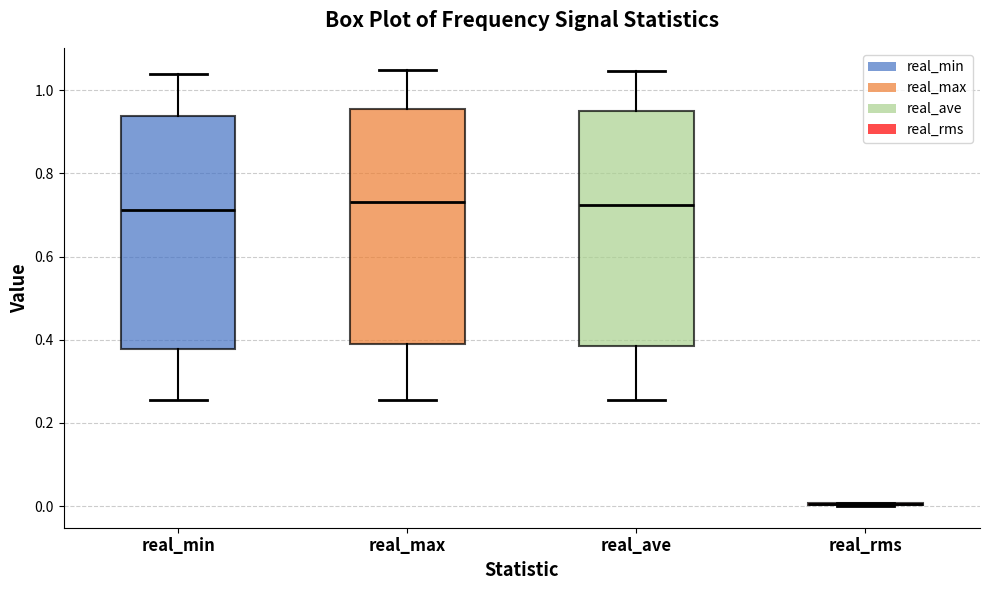

Reading left to right, read every box against the y-axis: the position of its median line, the range the box covers, and the ends of its whiskers. The values are not printed on the chart, so give them approximately, as read against the axis.

real_min: median 0.72, box 0.38 to 0.94, whiskers 0.26 to 1.04
real_max: median 0.74, box 0.38 to 0.96, whiskers 0.26 to 1.04
real_ave: median 0.72, box 0.38 to 0.94, whiskers 0.26 to 1.04
real_rms: box collapsed to a line at 0.00, whiskers 0.00 to 0.00